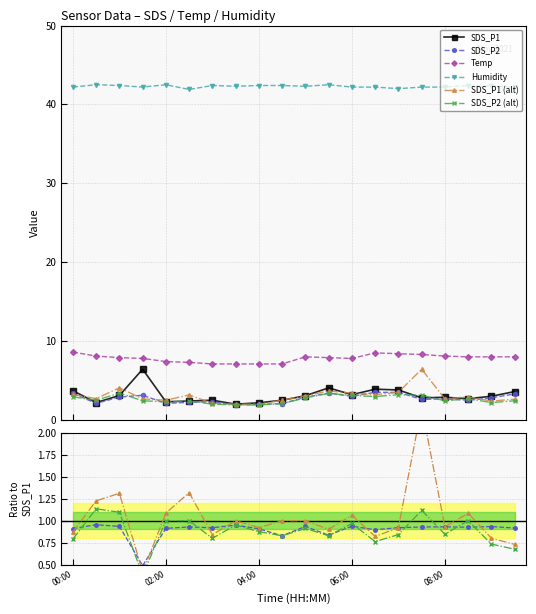

What position from the left is 6?

7